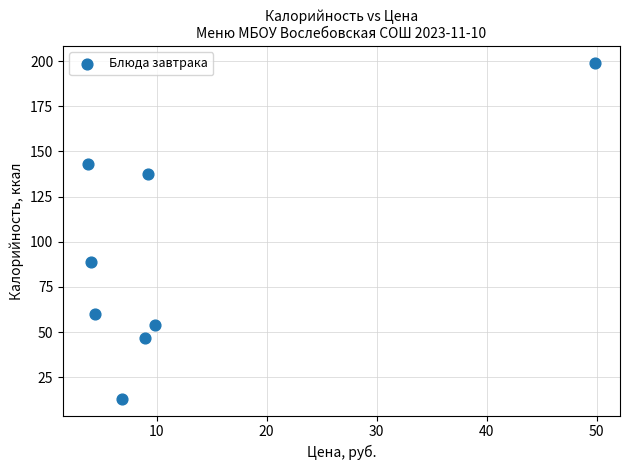

What is the range of X values (max minus min)?

46.0